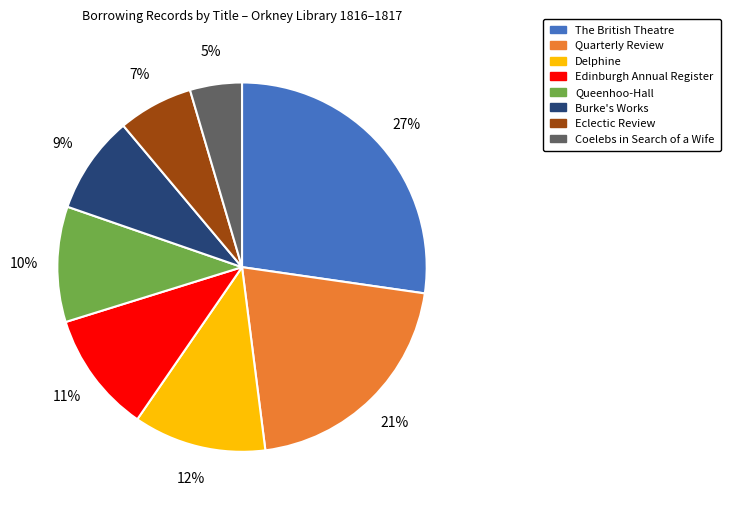

True or false: Eclectic Review accounts for 18% of the total.

False